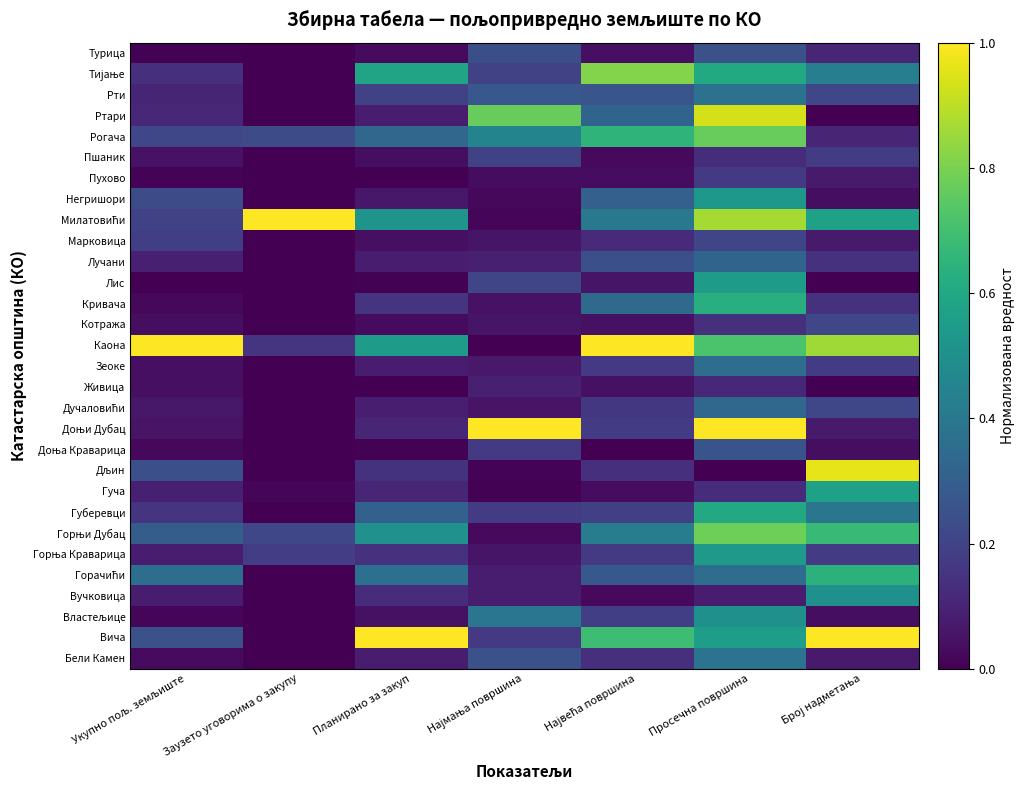

Which label corresponds to the largest value in the chart?

Планирано за закуп